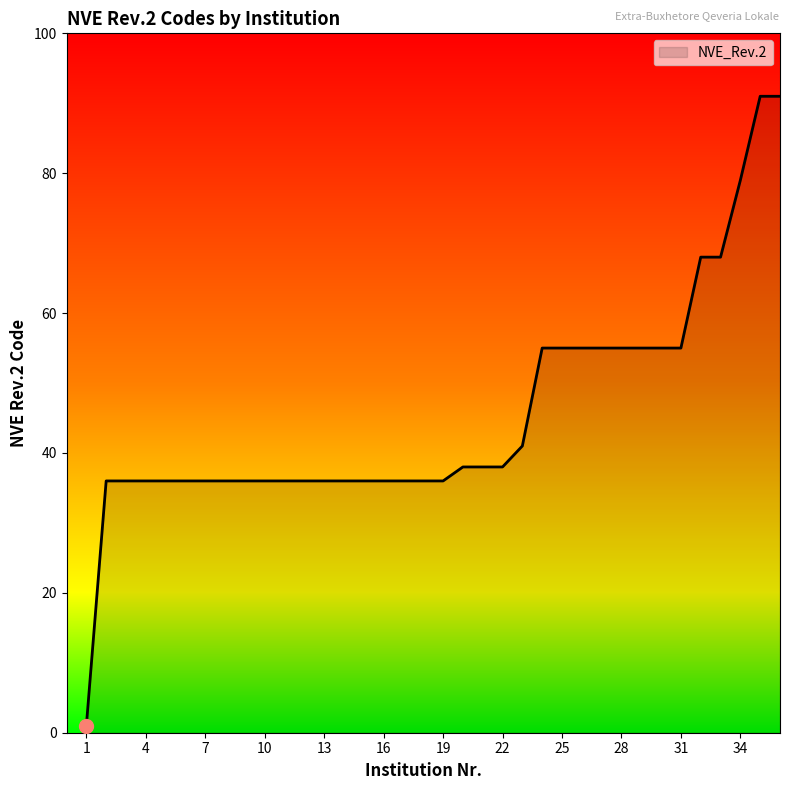

What is the greatest value displayed?

91